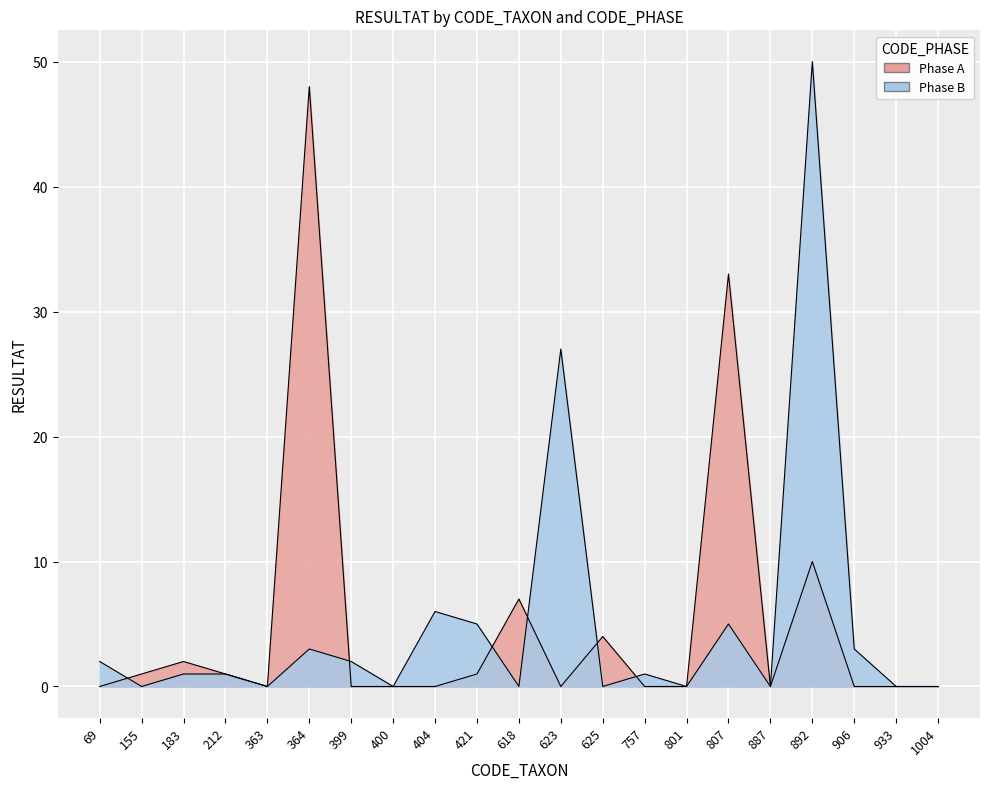

Between 399 and 801, which is larger?

399